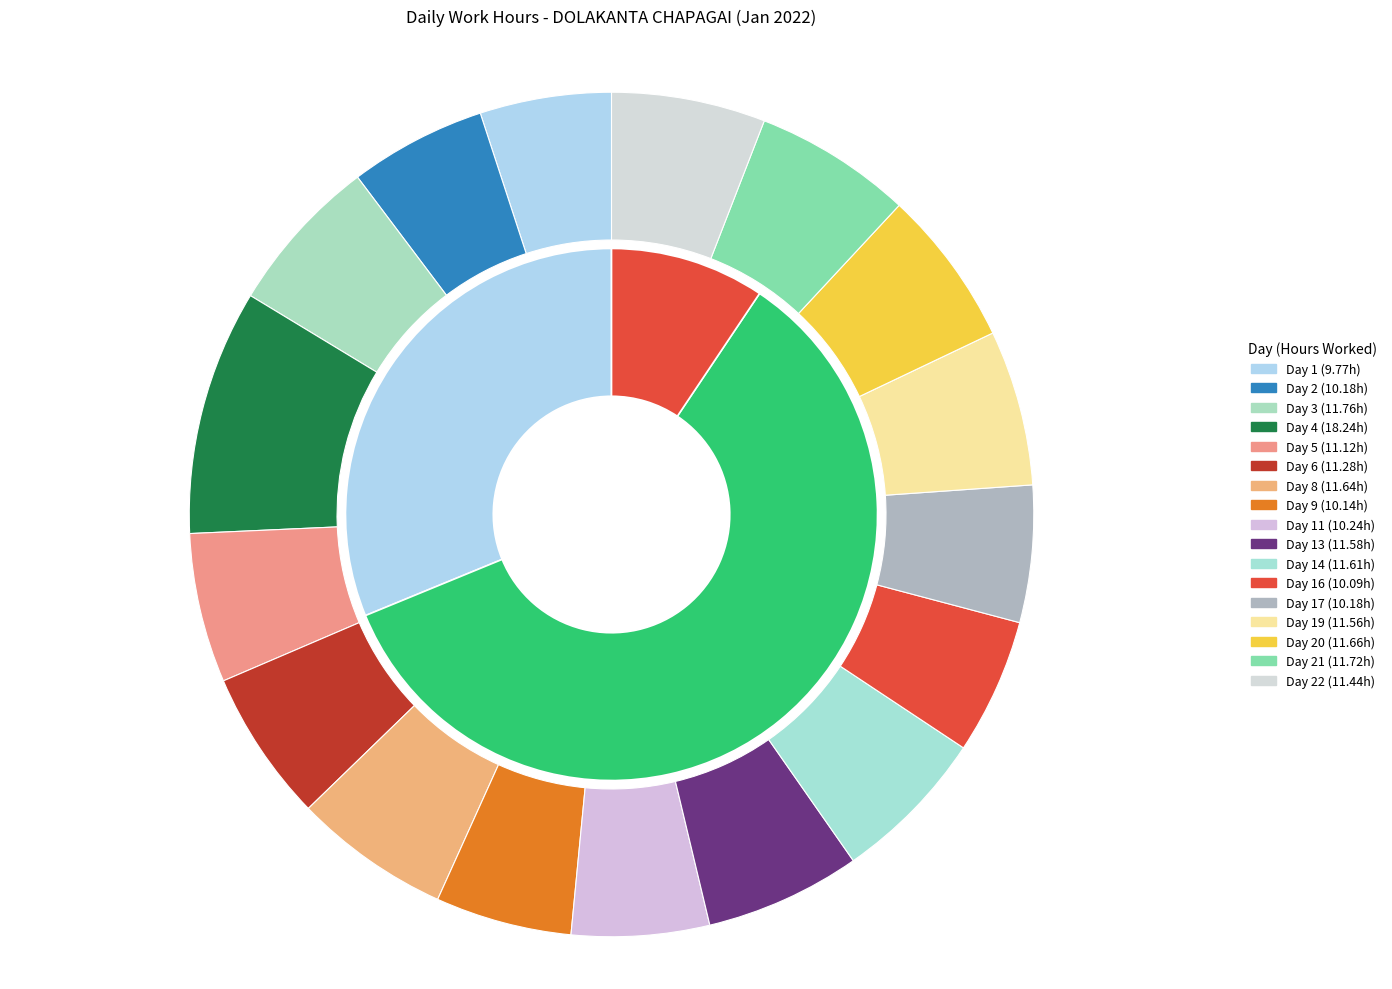

What percentage do Day 8 and Day 3 together represent?

12.0%